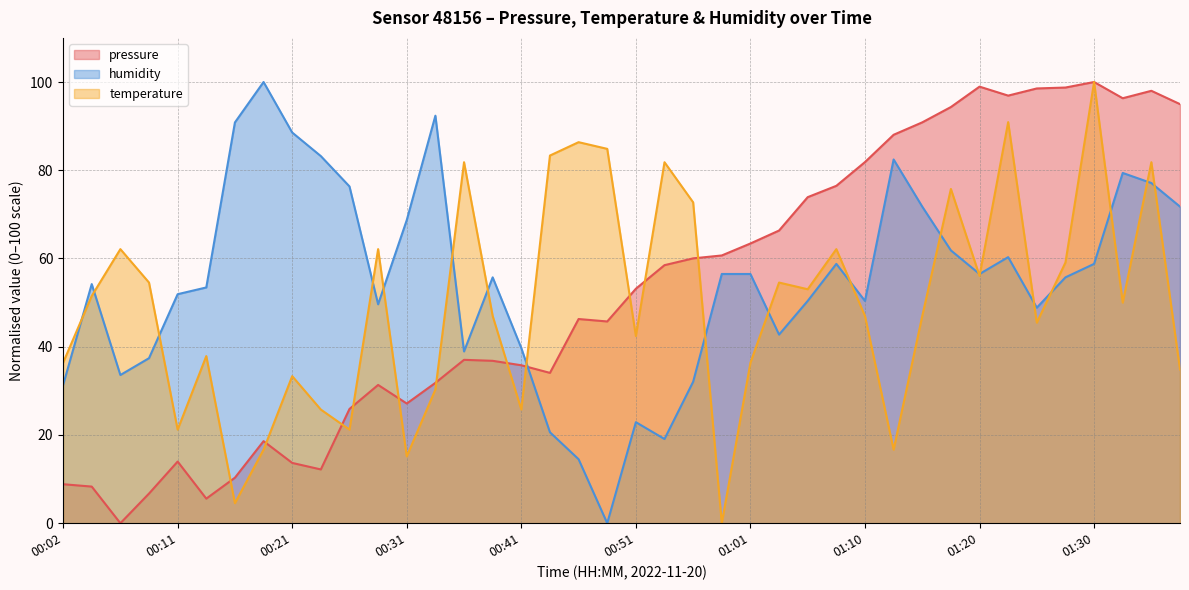

What is the difference between the highest and lowest values at 00:38?

18.9